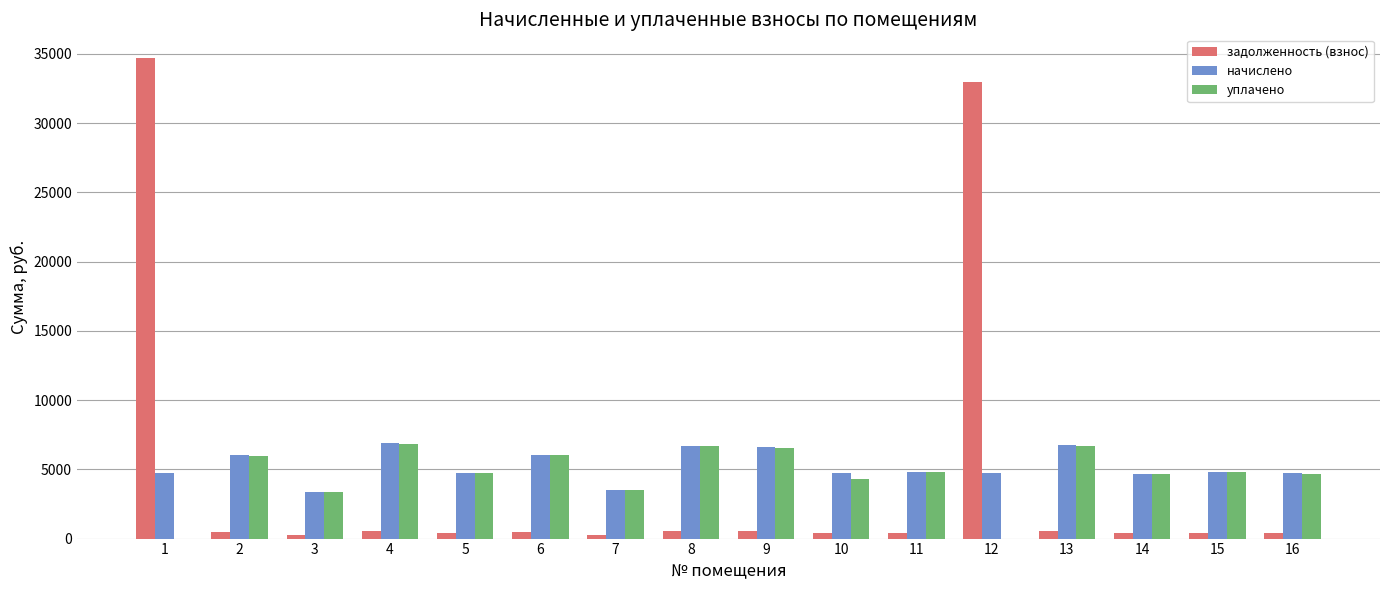

Is the value of уплачено at 8 greater than the value of задолженность (взнос) at 14?

Yes